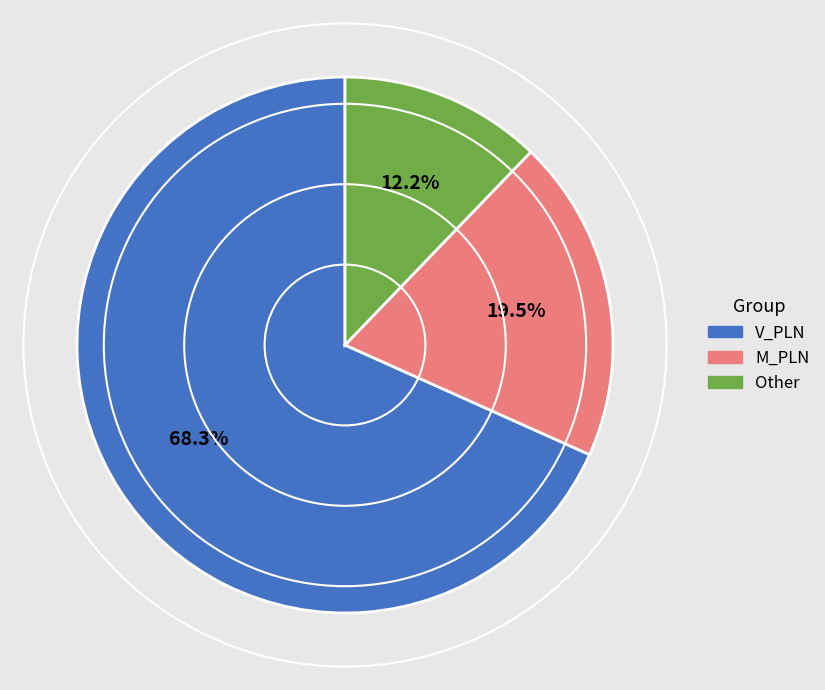

Does Other represent more than half of the total?

No